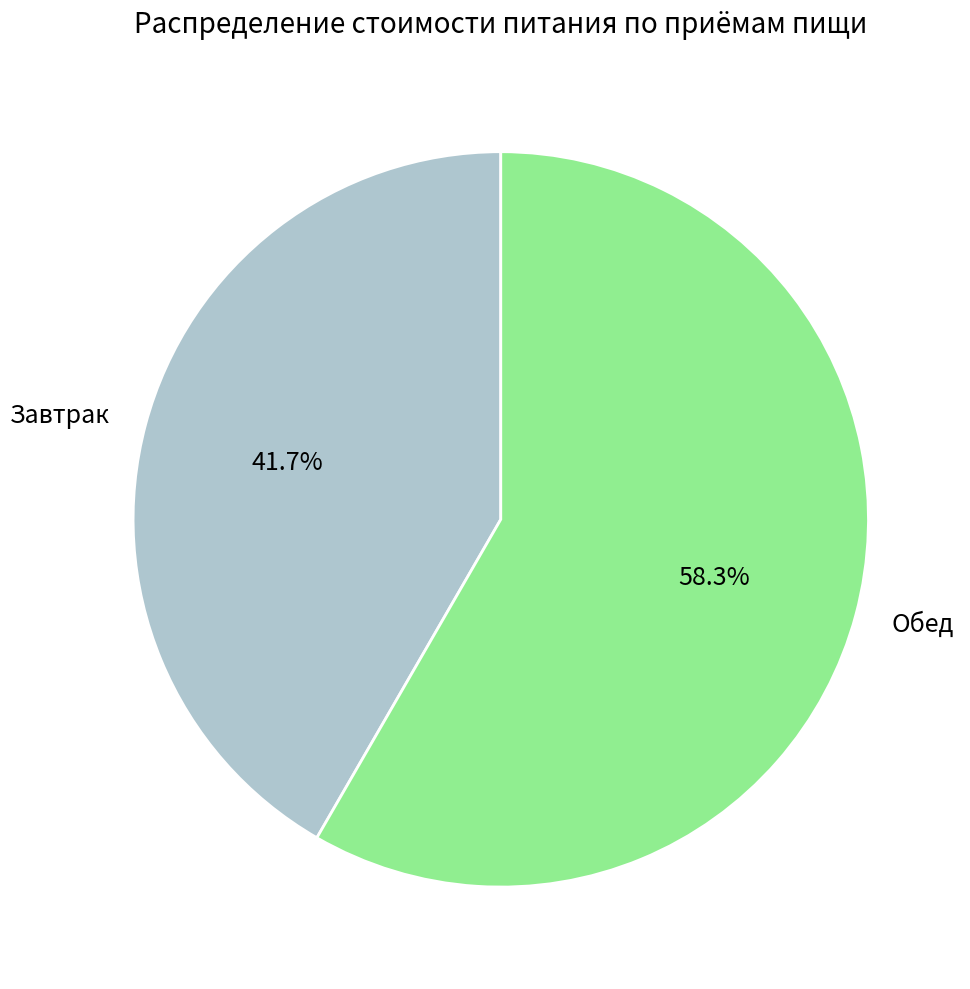

The Завтрак slice represents 42% of the pie. True or false?

True